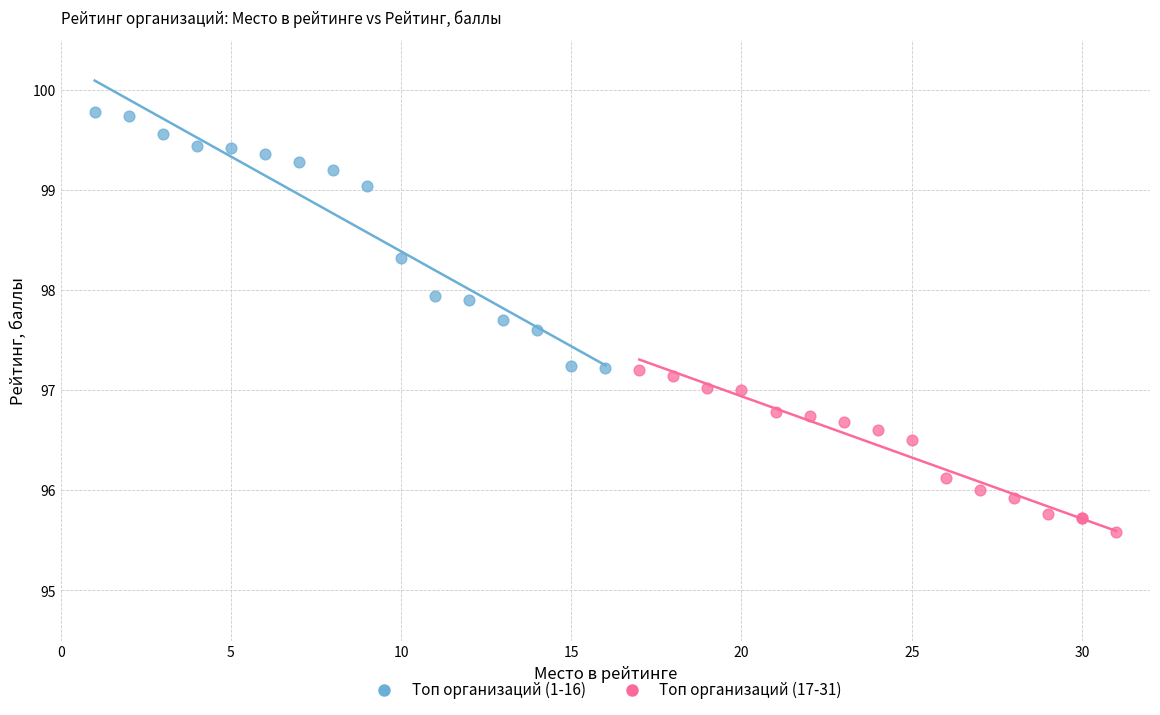

Which series contains the highest Y value?

Топ организаций (1-16)